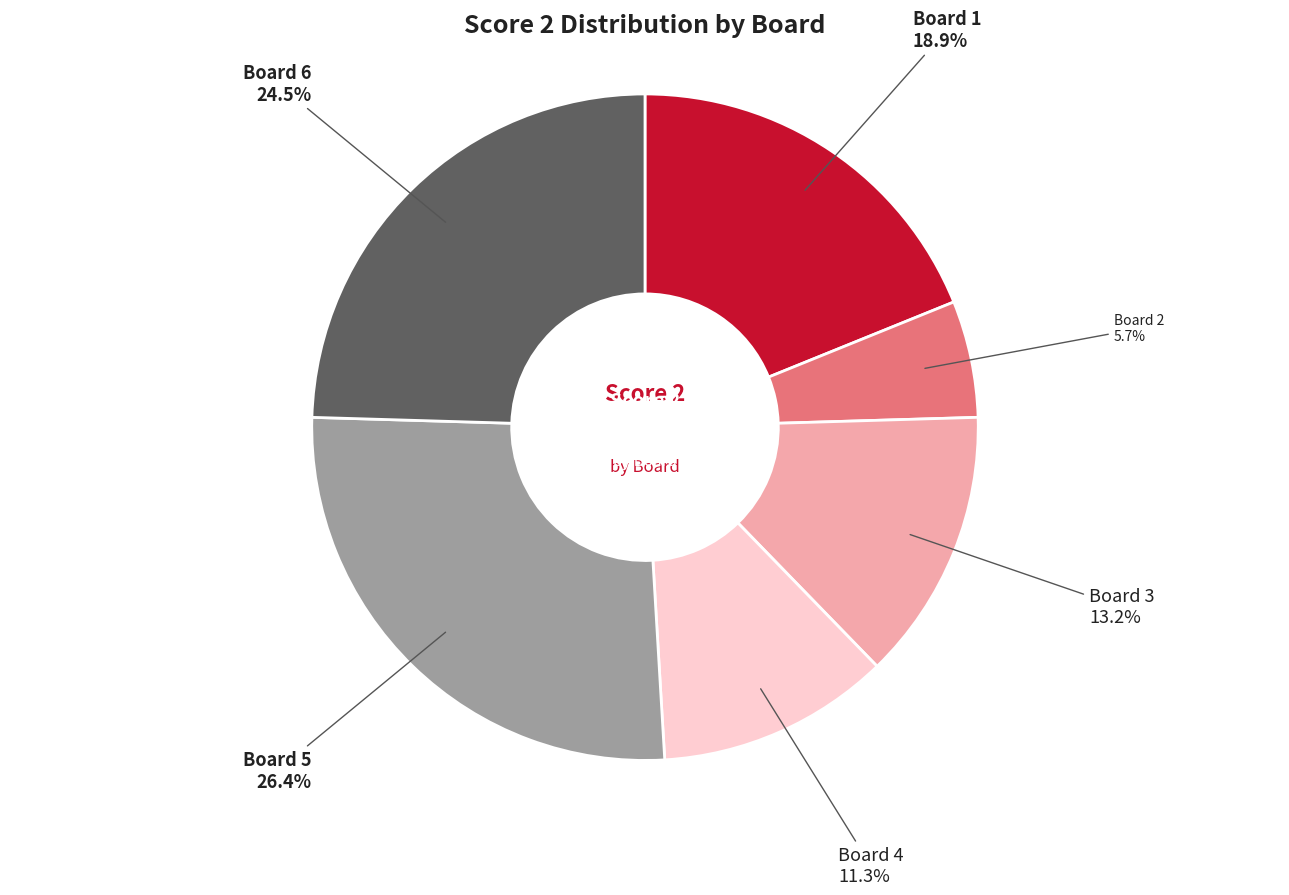

Does any single category account for the majority?

No